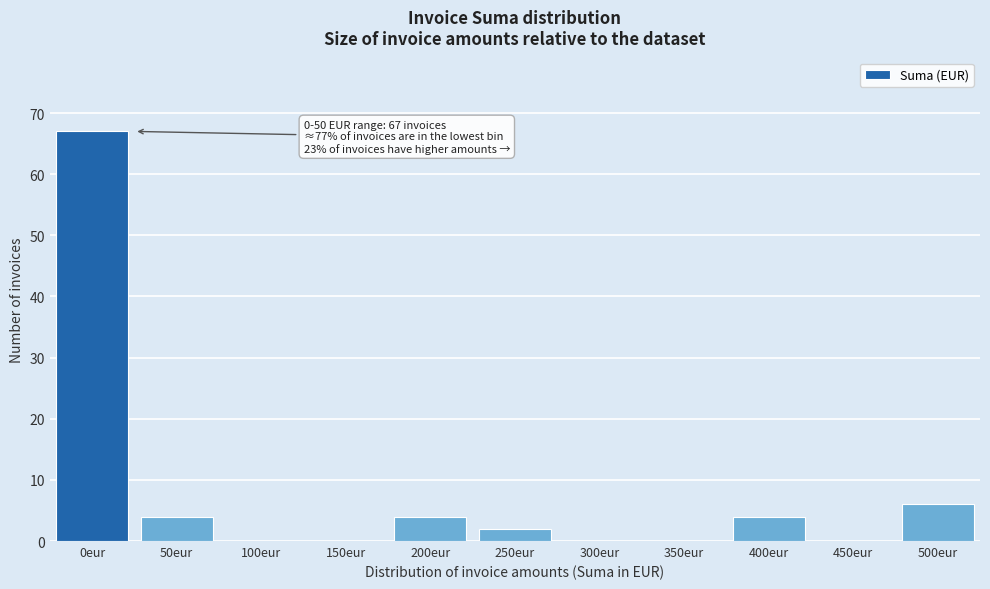

Reading left to right, transcribe all the data shown in this chart.

0eur=67	50eur=4	100eur=0	150eur=0	200eur=4	250eur=2	300eur=0	350eur=0	400eur=4	450eur=0	500eur=6